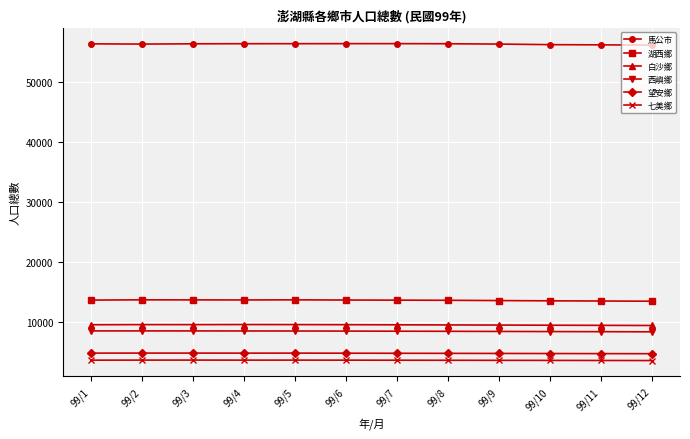

What are all the series names shown in the legend?

馬公市, 湖西鄉, 白沙鄉, 西嶼鄉, 望安鄉, 七美鄉